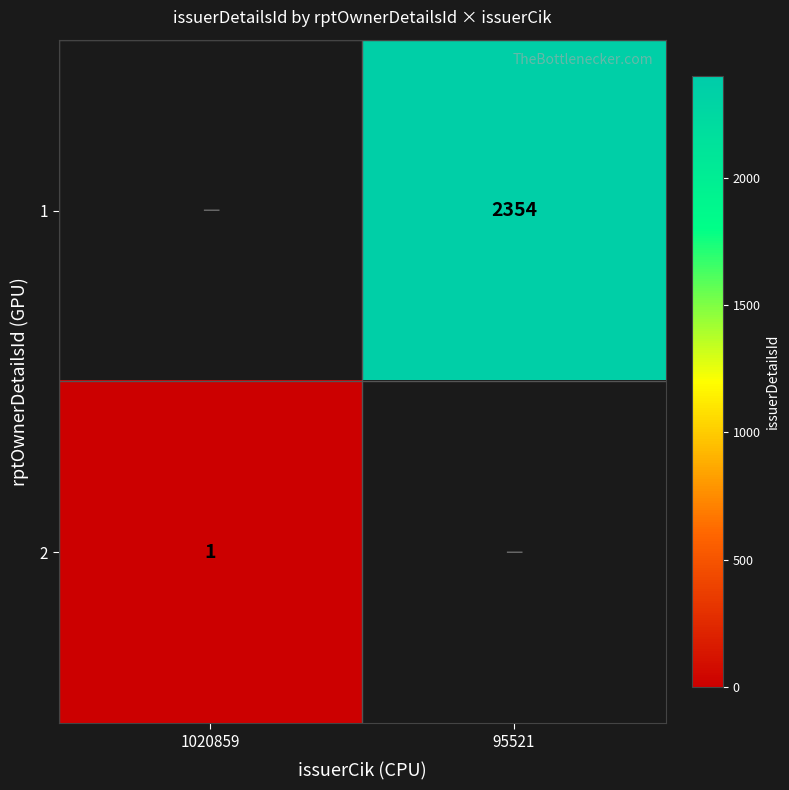

Which label corresponds to the largest value in the chart?

95521